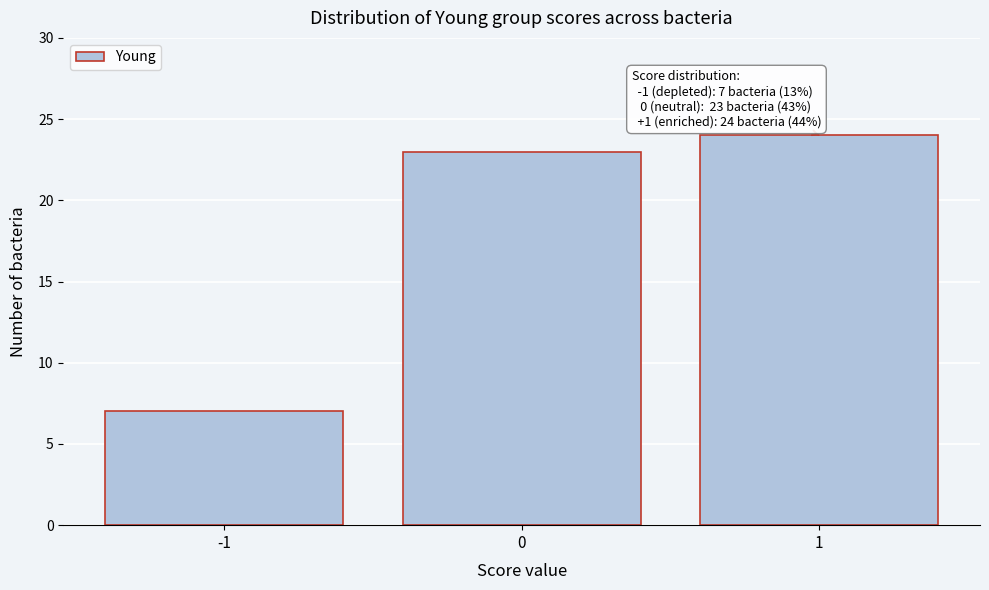

Over which range of the x-axis is the bar tallest?

0.5 to 1.5